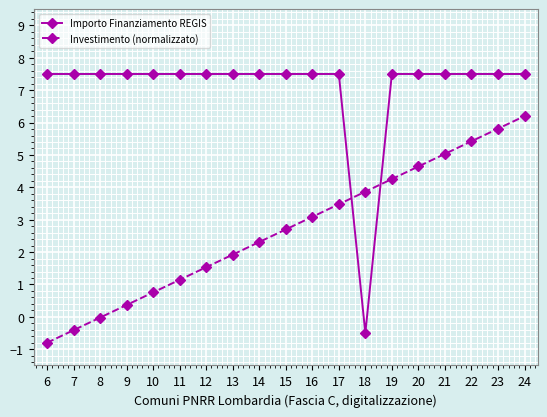

At which category is the sum across all series the highest?

24